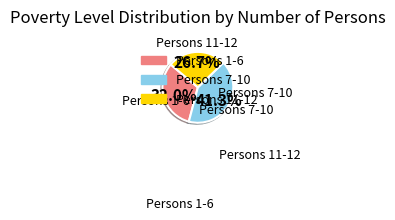

Is there any slice that represents more than half of the pie?

No